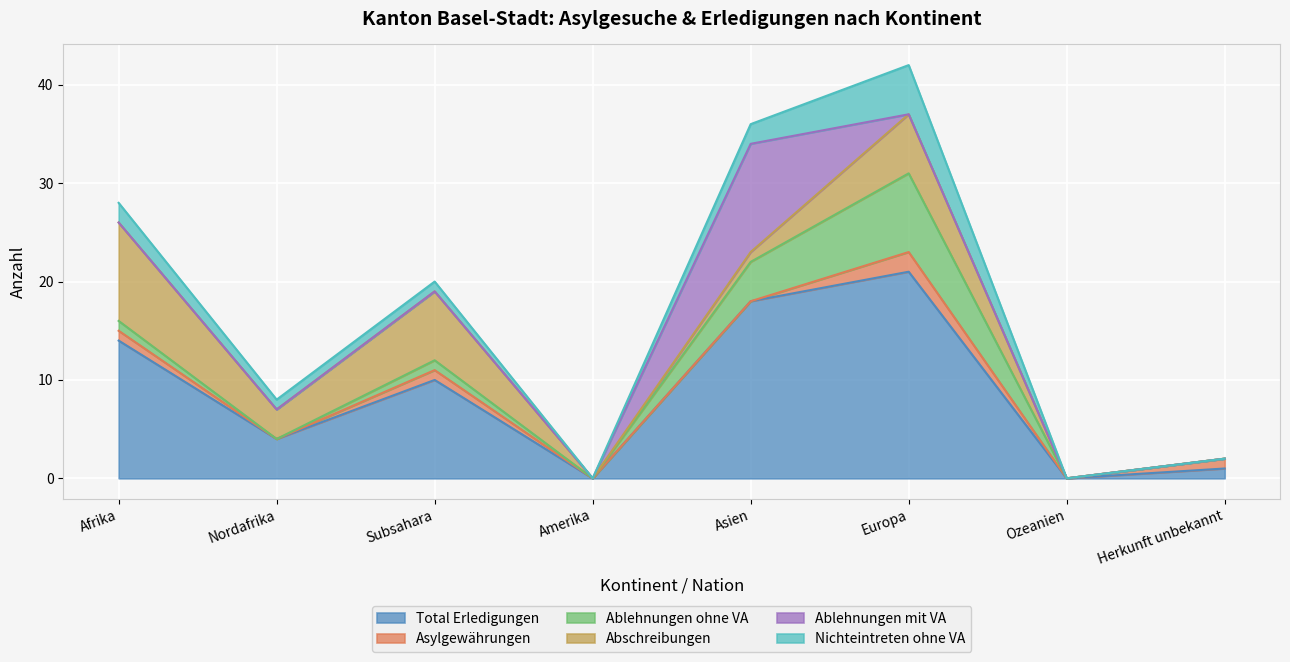

In Ablehnungen ohne VA, how many points are higher than both neighbors (excluding endpoints)?

2